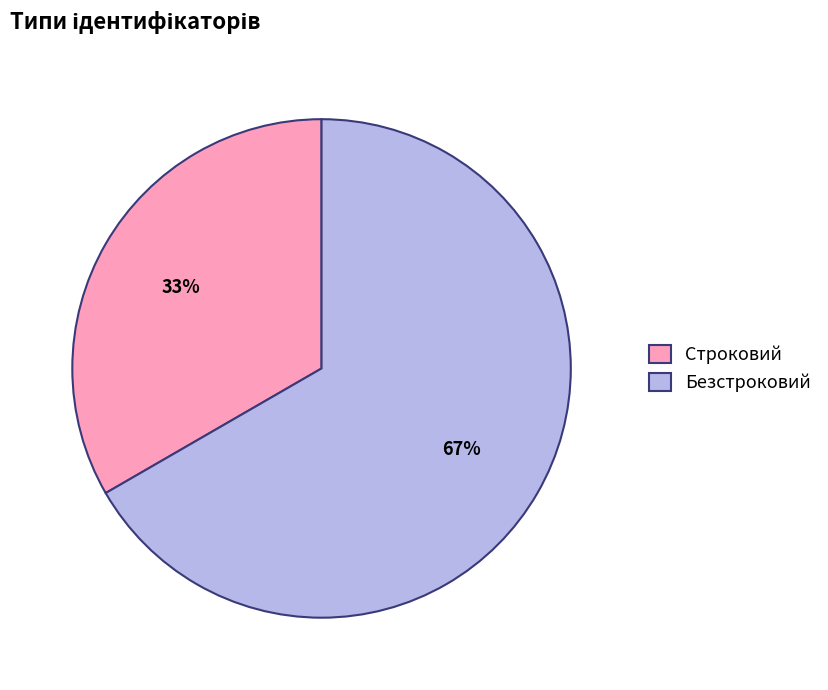

What is the largest slice in the pie chart?

Безстроковий